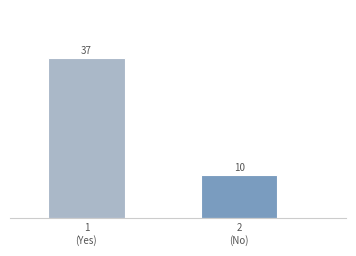

Reading right to left, extract all data points from this chart.

10	37